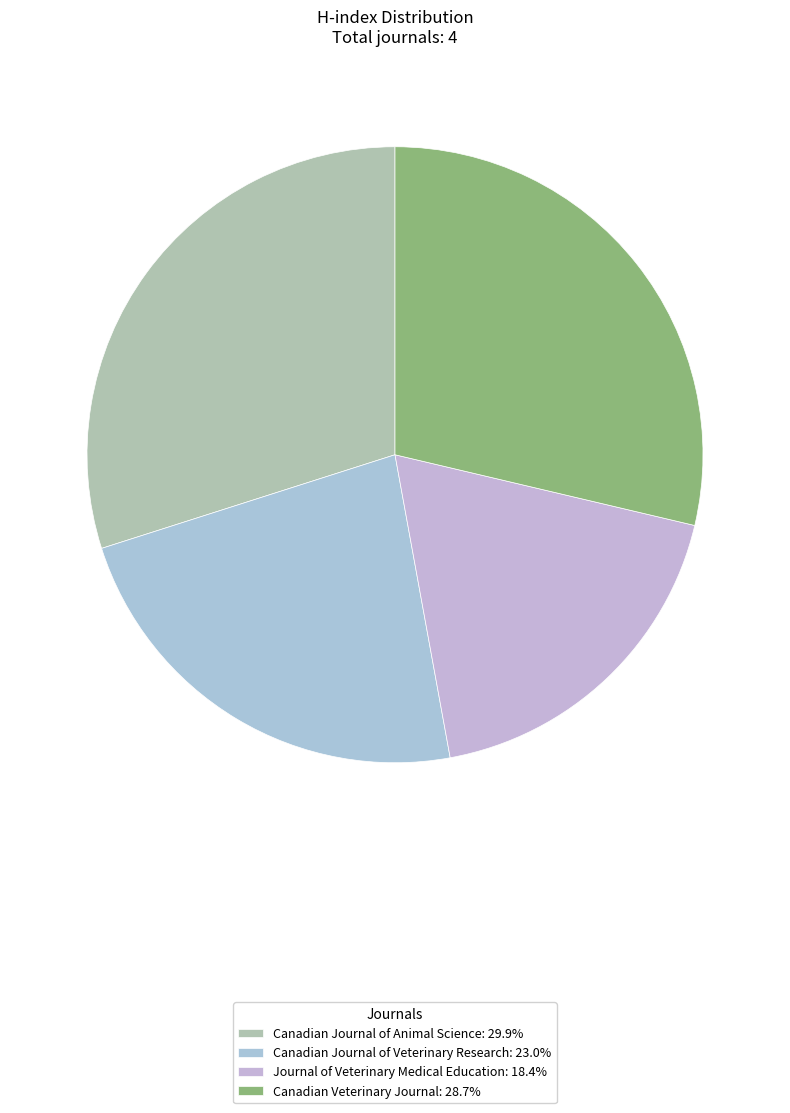

The Journal of Veterinary Medical Education slice represents 18% of the pie. True or false?

True